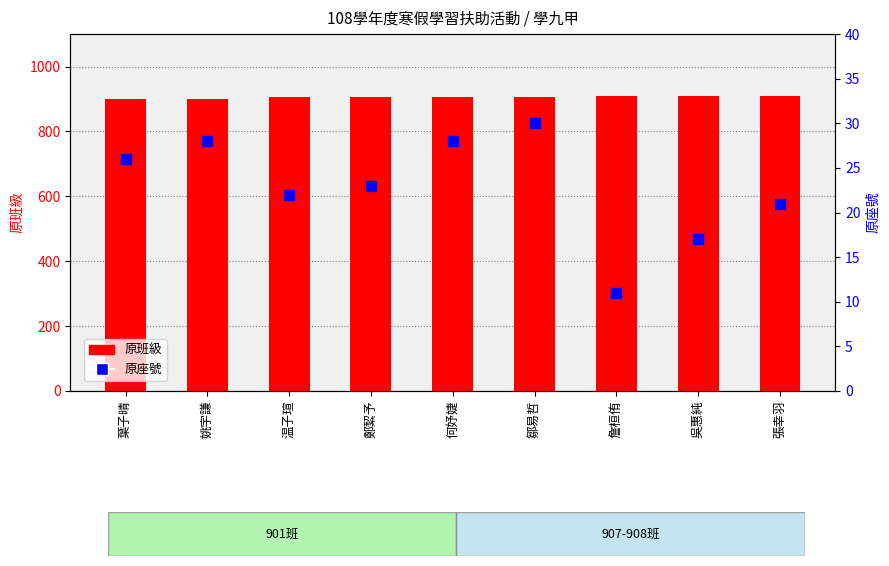

Which series reaches the maximum Y coordinate?

原班級